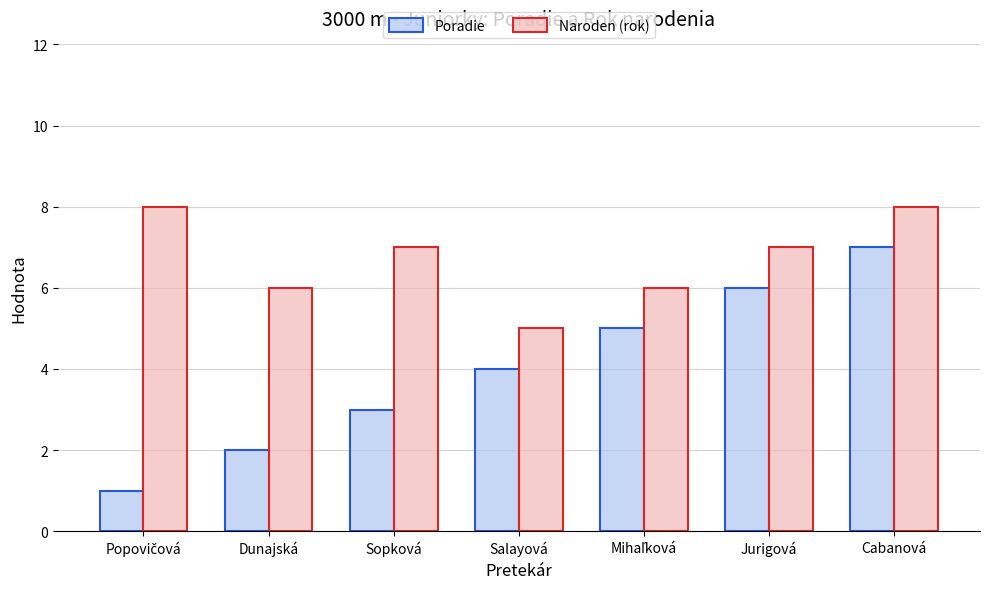

True or false: Poradie has a value of 7 at Cabanová.

True